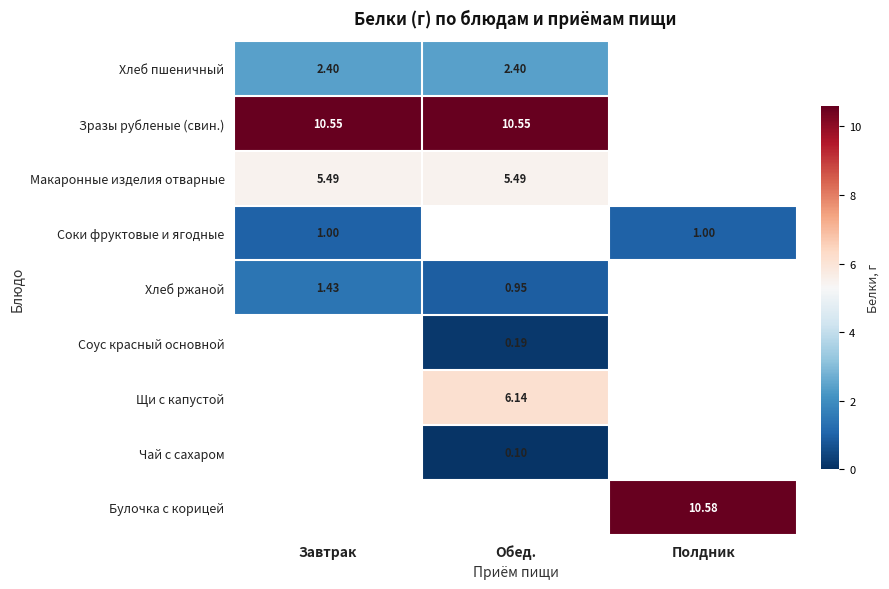

Is the value of Булочка с корицей at Полдник greater than the value of Чай с сахаром at Обед.?

Yes